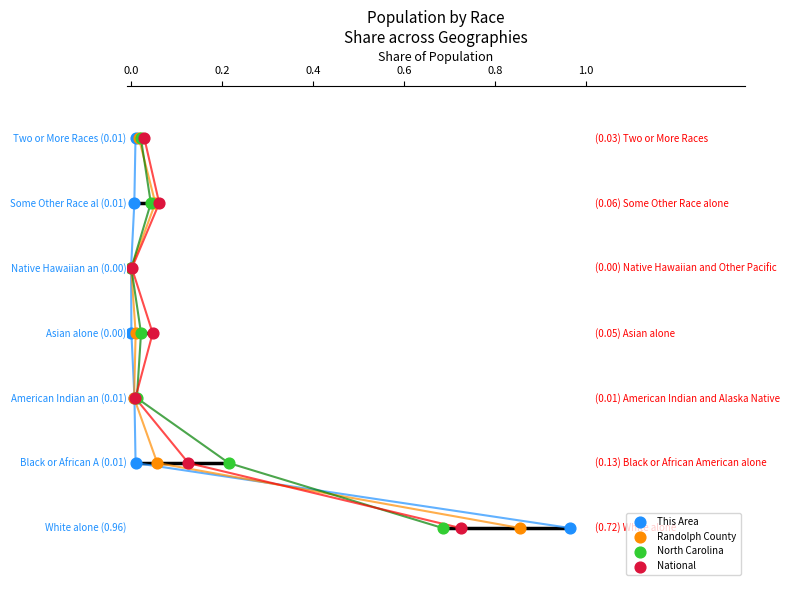

What are all the series names shown in the legend?

This Area, Randolph County, North Carolina, National